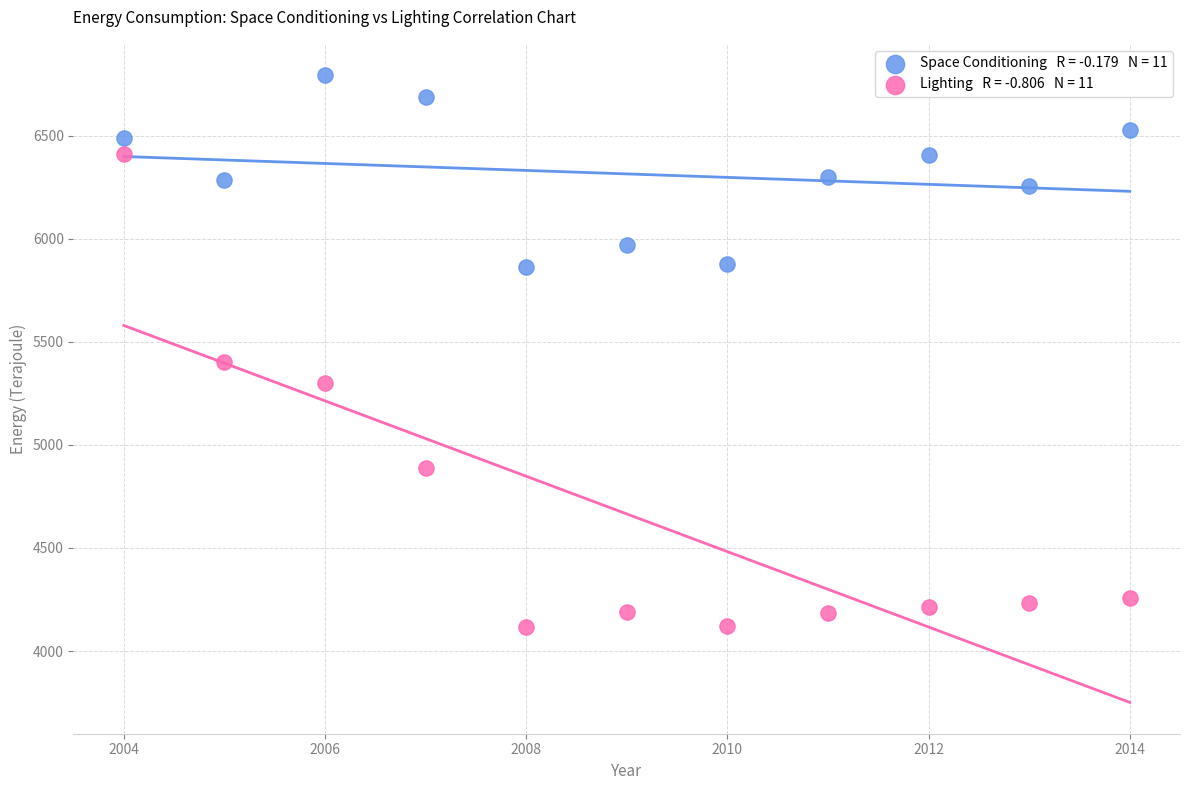

Across all data points, what is the range of X values (max minus min)?

10